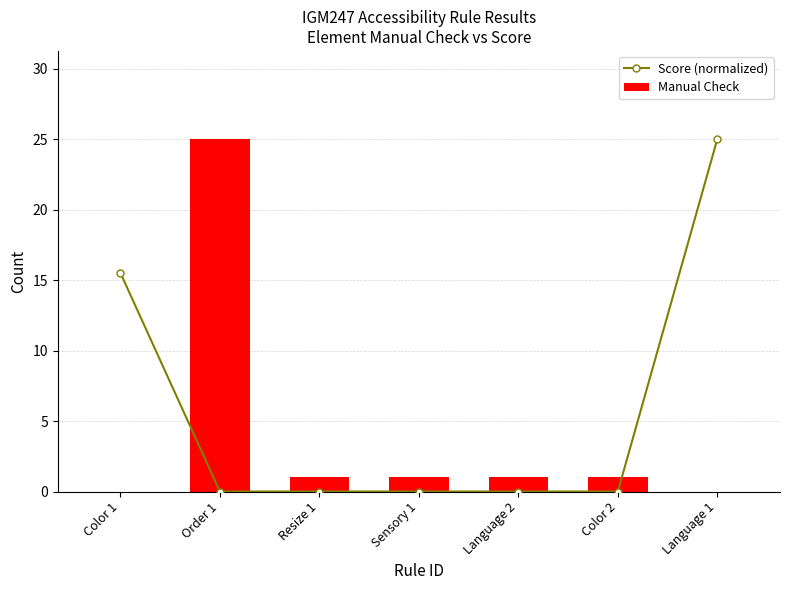

What are all the series names shown in the legend?

Score (normalized), Manual Check